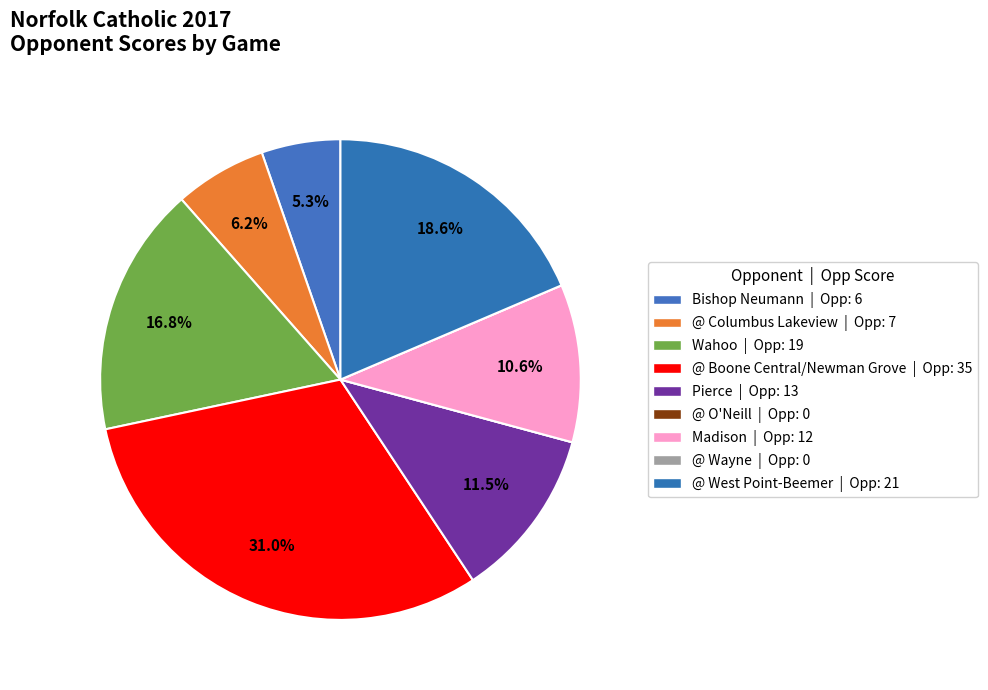

Does any single category account for the majority?

No